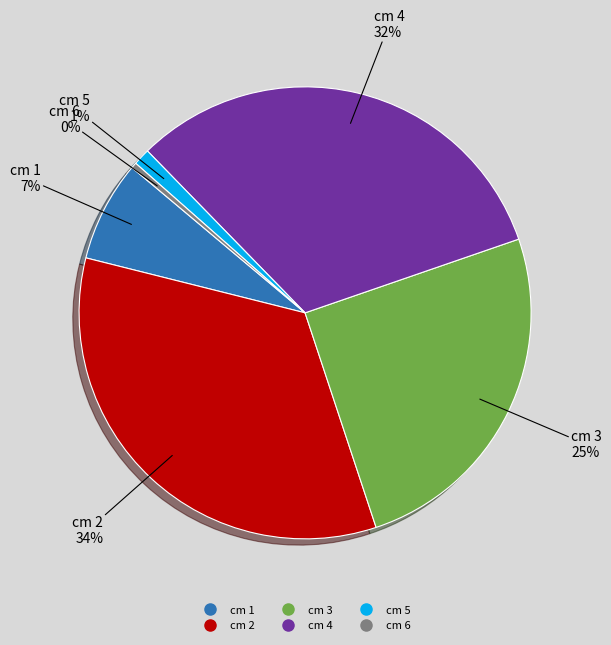

Does any single category account for the majority?

No